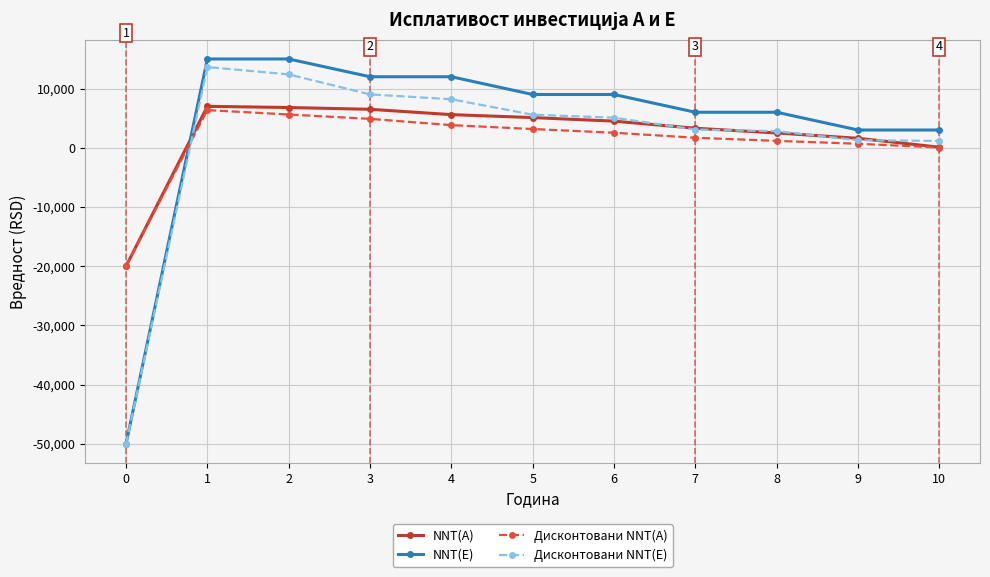

What is the spread (max minus min) of values at 9?

2321.4